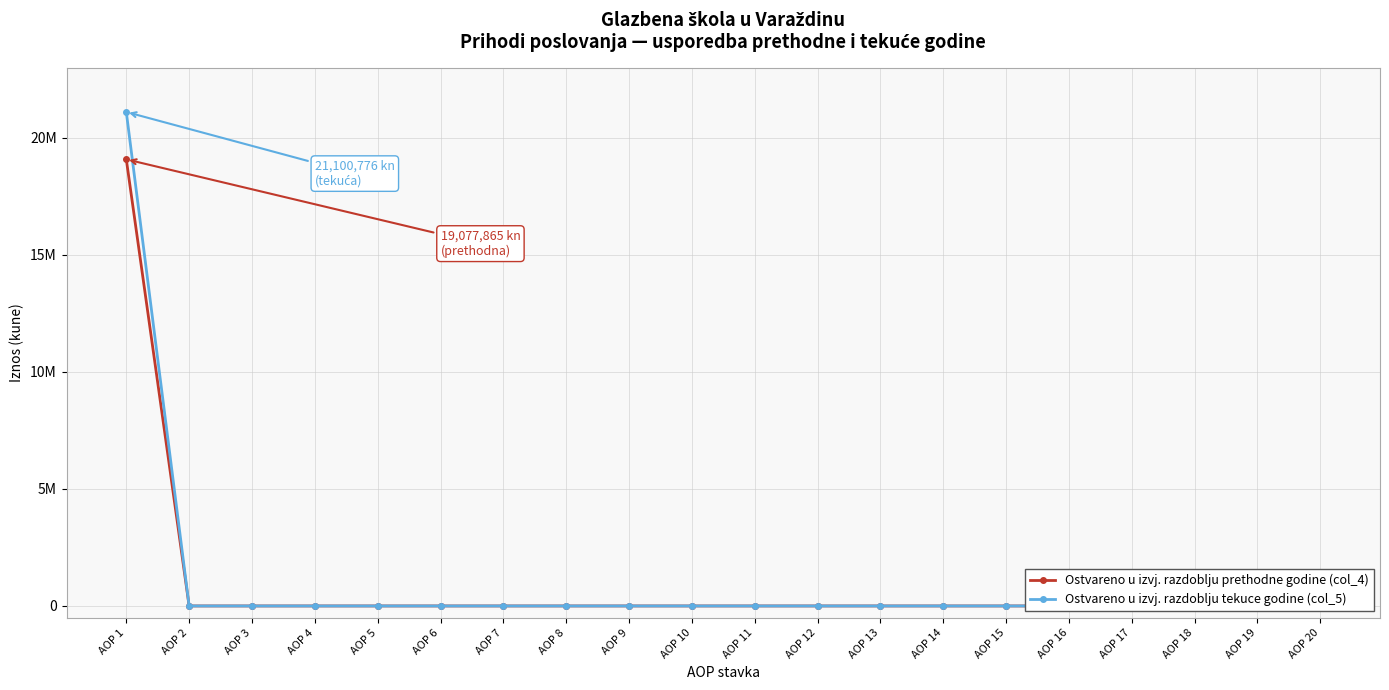

True or false: Ostvareno u izvj. razdoblju prethodne godine (col_4) and Ostvareno u izvj. razdoblju tekuce godine (col_5) intersect in this chart.

False